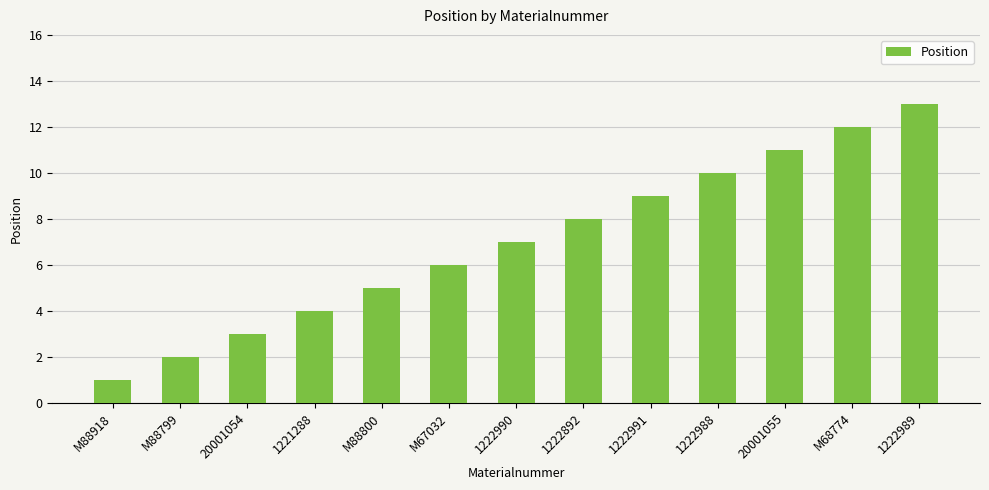

How many categories are shown in the chart?

13